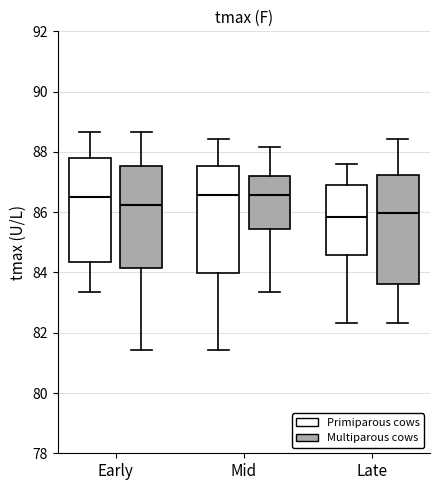

Where does the median line of the box for Late (Multiparous cows) sit on the y-axis? The values are not printed on the chart, so give them approximately, as read against the axis.

86.0